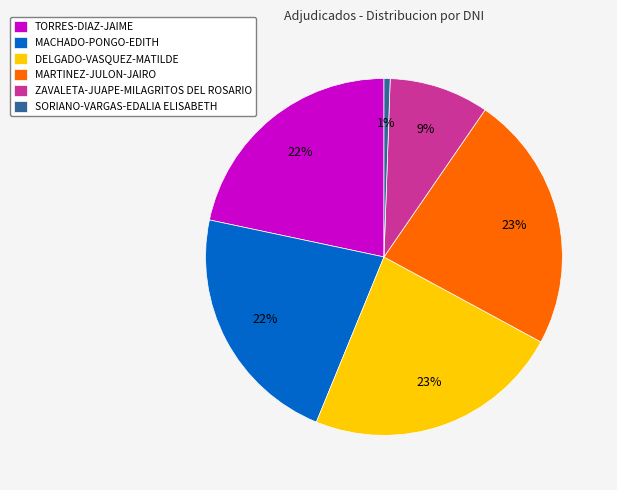

Approximately how many times larger is the value at ZAVALETA-JUAPE-MILAGRITOS DEL ROSARIO compared to MACHADO-PONGO-EDITH?

0.4